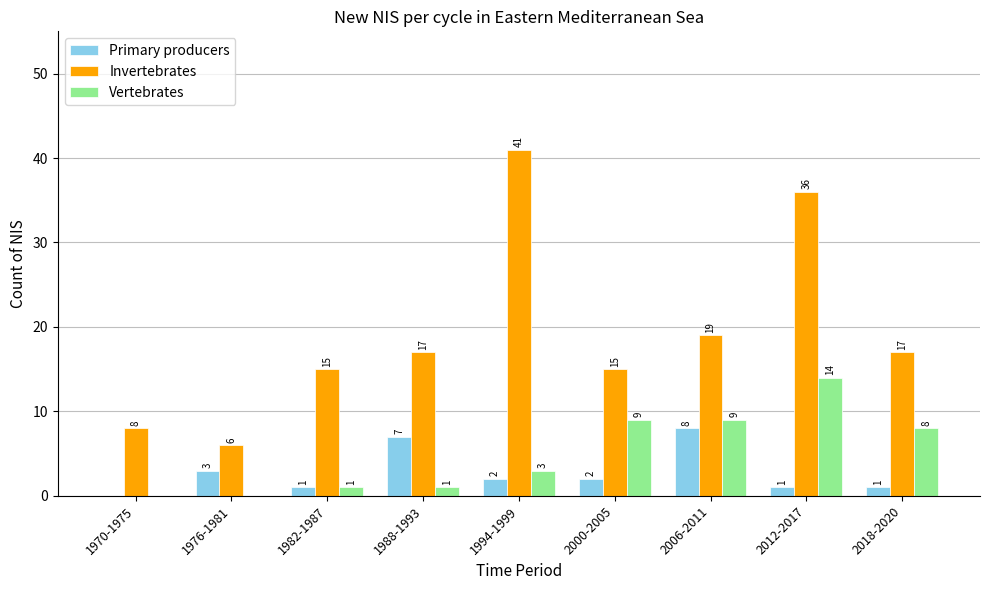

Is the value of Primary producers at 1988-1993 greater than the value of Vertebrates at 2000-2005?

No